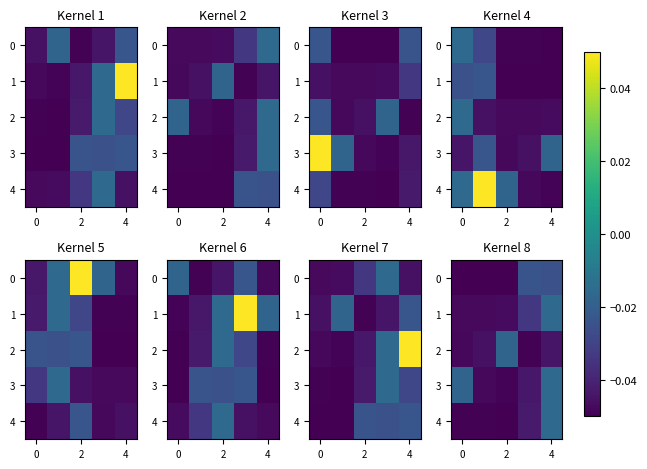

True or false: 2 has a value of -0.0 at 0.

False